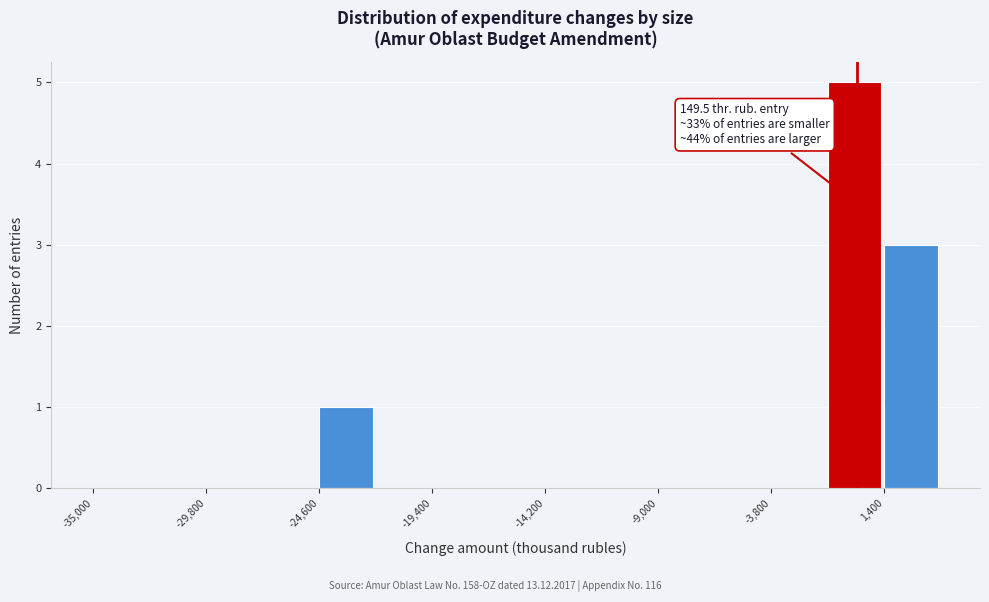

Read against the x-axis, roughly where is the centre of the tallest bar?

0